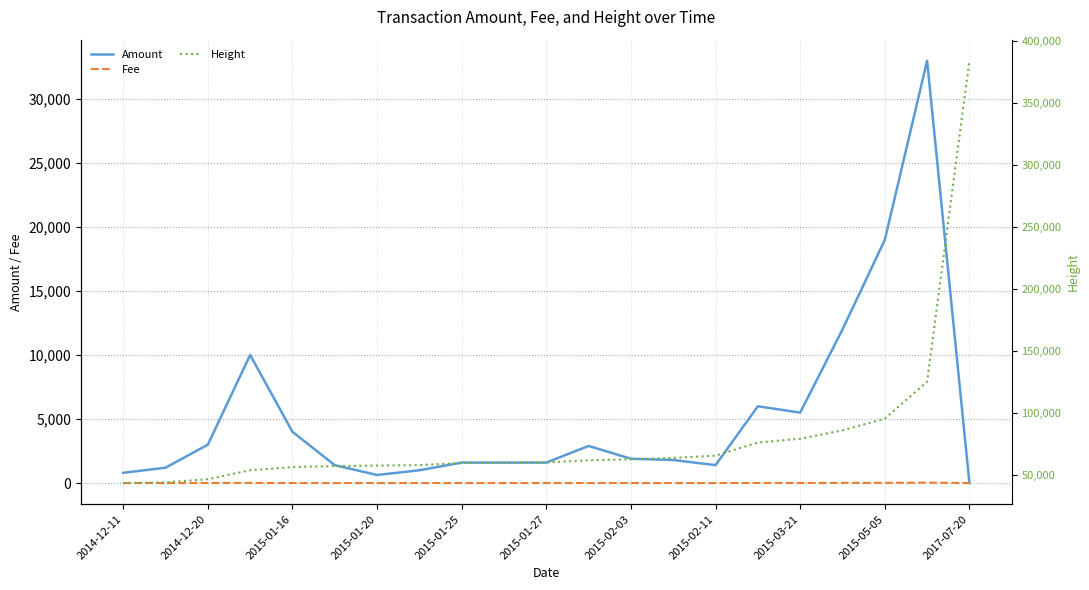

At which label is Amount closest to 16500?

2015-05-05